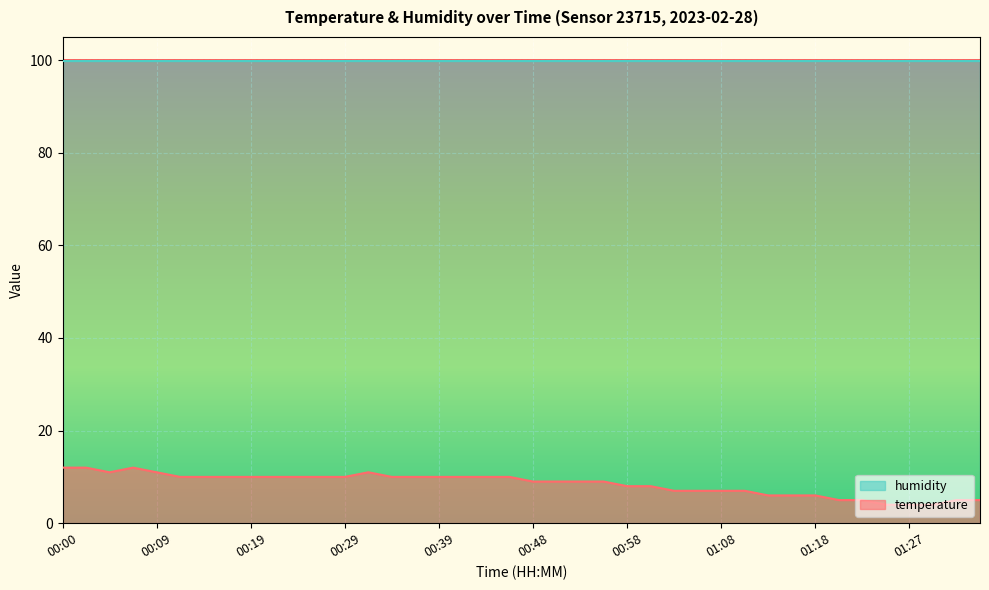

What is the value of the 18th point from the left?

10